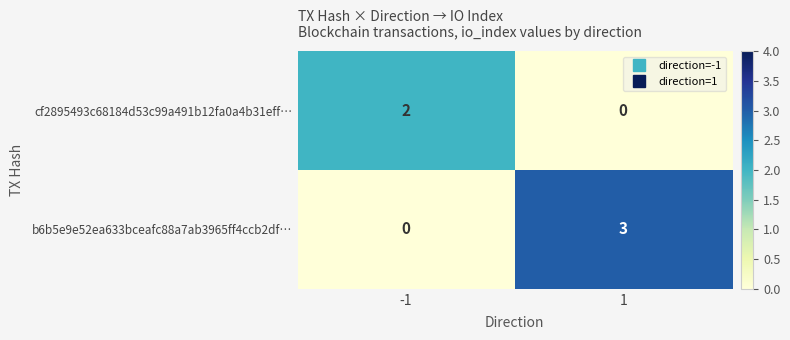

Which series has the largest range (max minus min)?

b6b5e9e52ea633bceafc88a7ab3965ff4ccb2df…